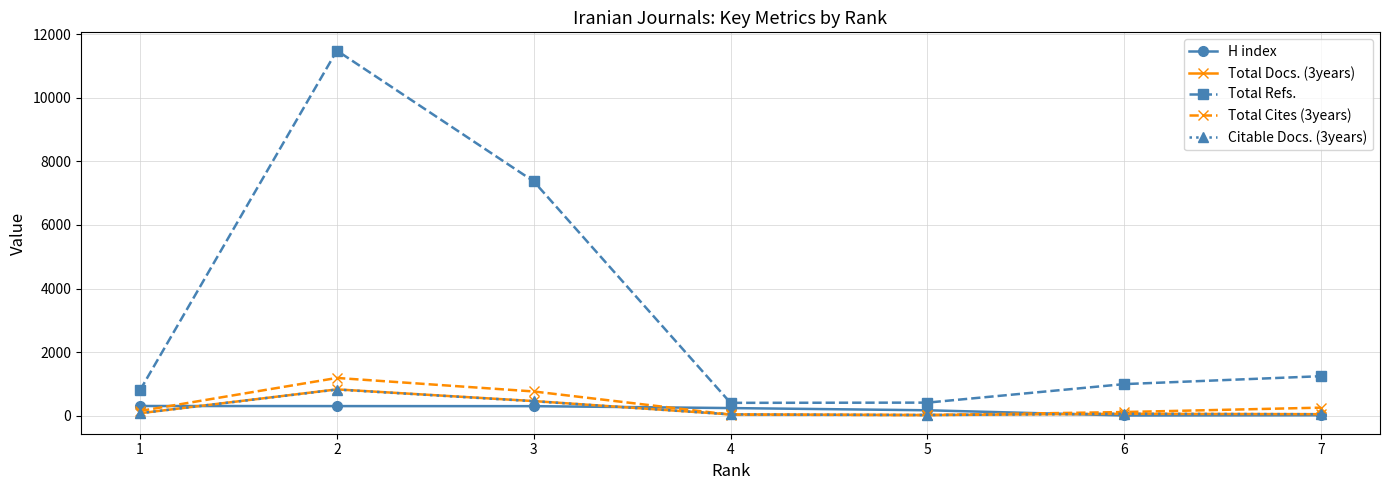

At how many categories does at least one series exceed 1912?

2